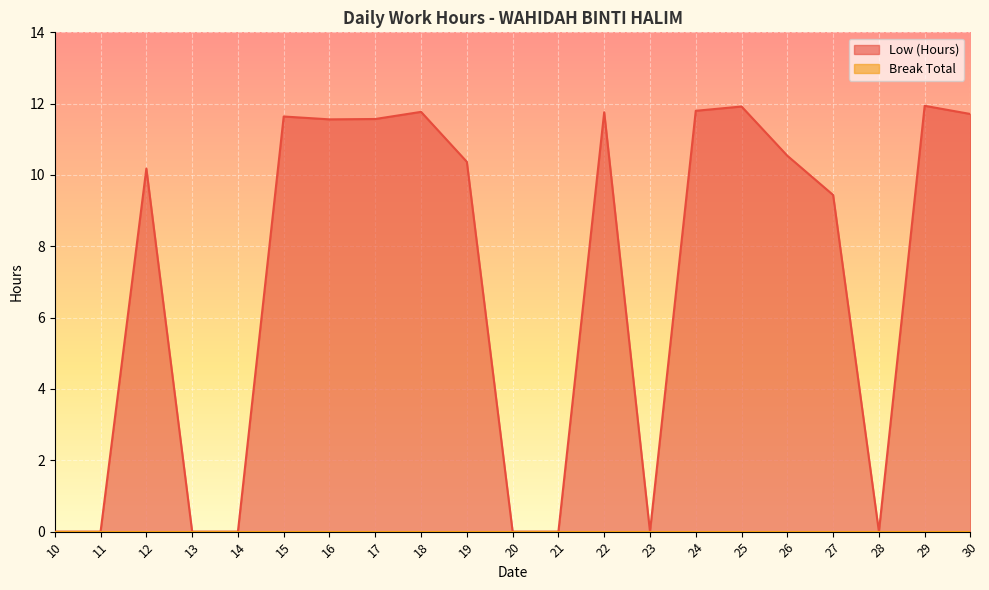

Count the number of data series in this chart.

2